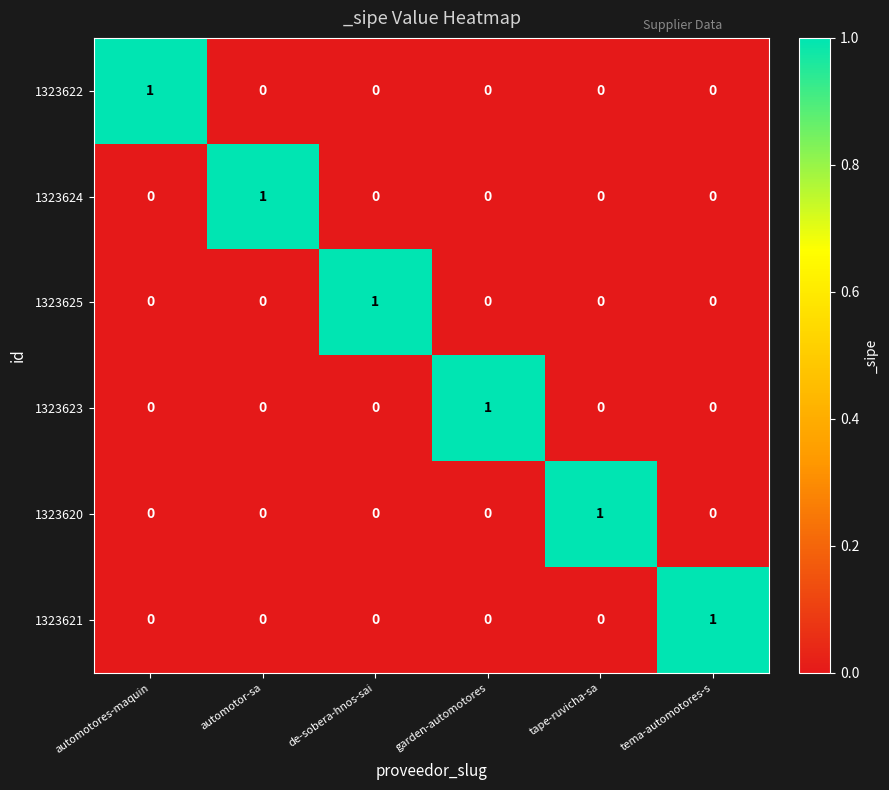

True or false: 1323621 has a value of -1 at garden-automotores.

False